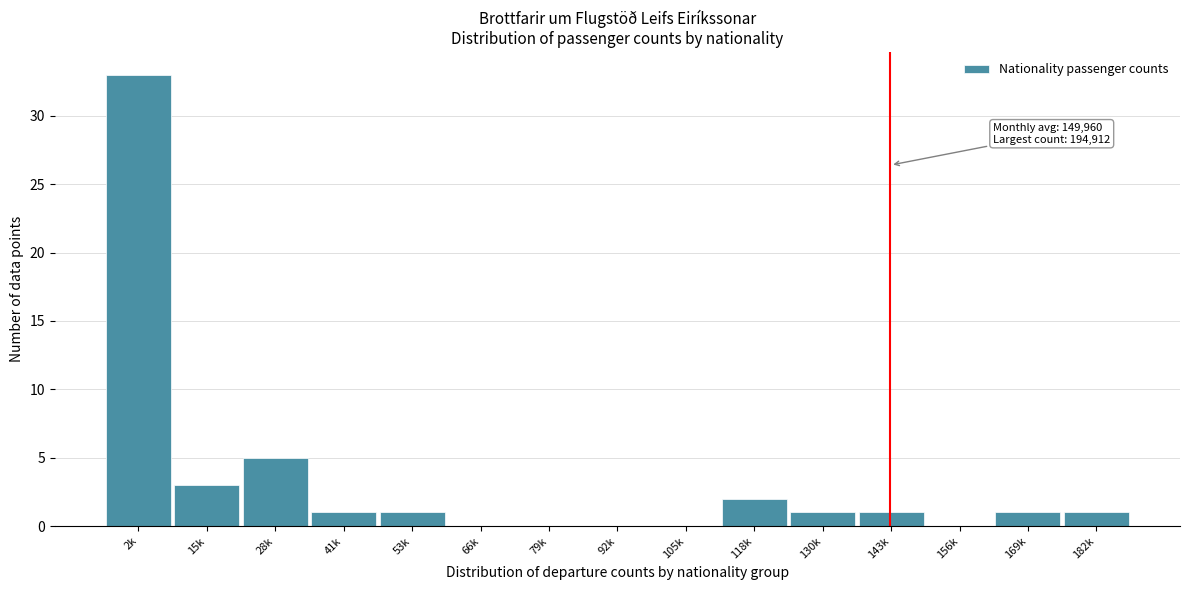

Reading right to left, transcribe all the data shown in this chart.

182k=1	169k=1	156k=0	143k=1	130k=1	118k=2	105k=0	92k=0	79k=0	66k=0	53k=1	41k=1	28k=5	15k=3	2k=33